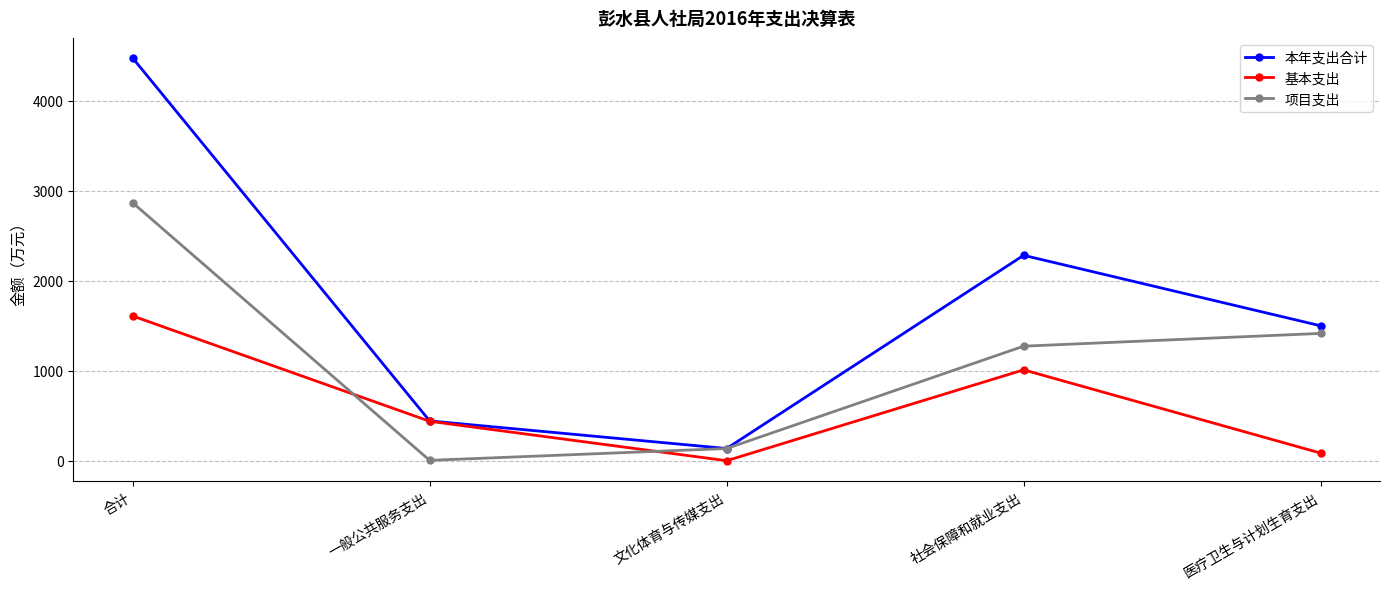

In 本年支出合计, how many points are lower than both neighbors (excluding endpoints)?

1